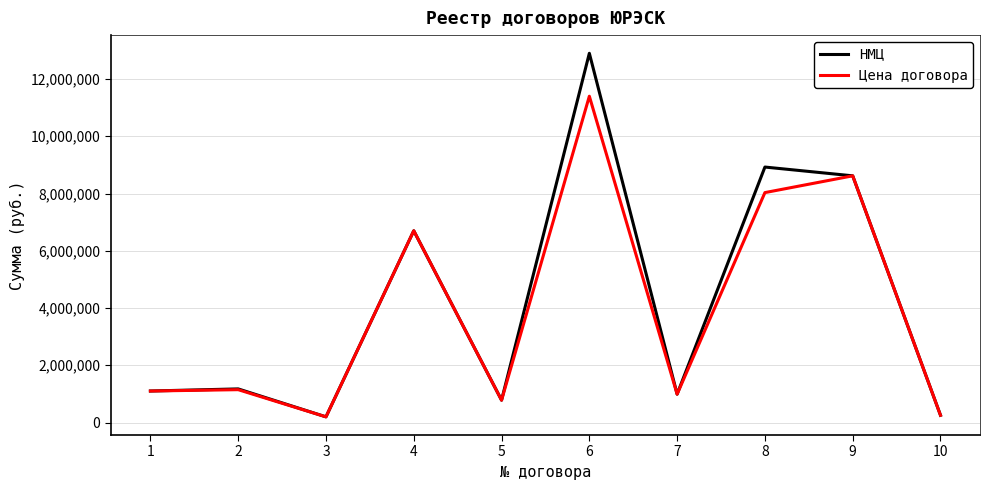

What is the sum of the Цена договора values at 5 and 3?

977514.5